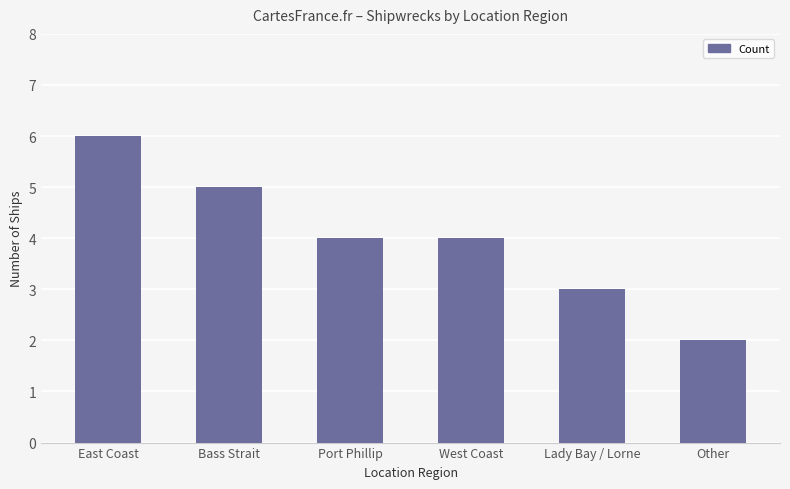

The chart shows a value of 1 at Other. True or false?

False